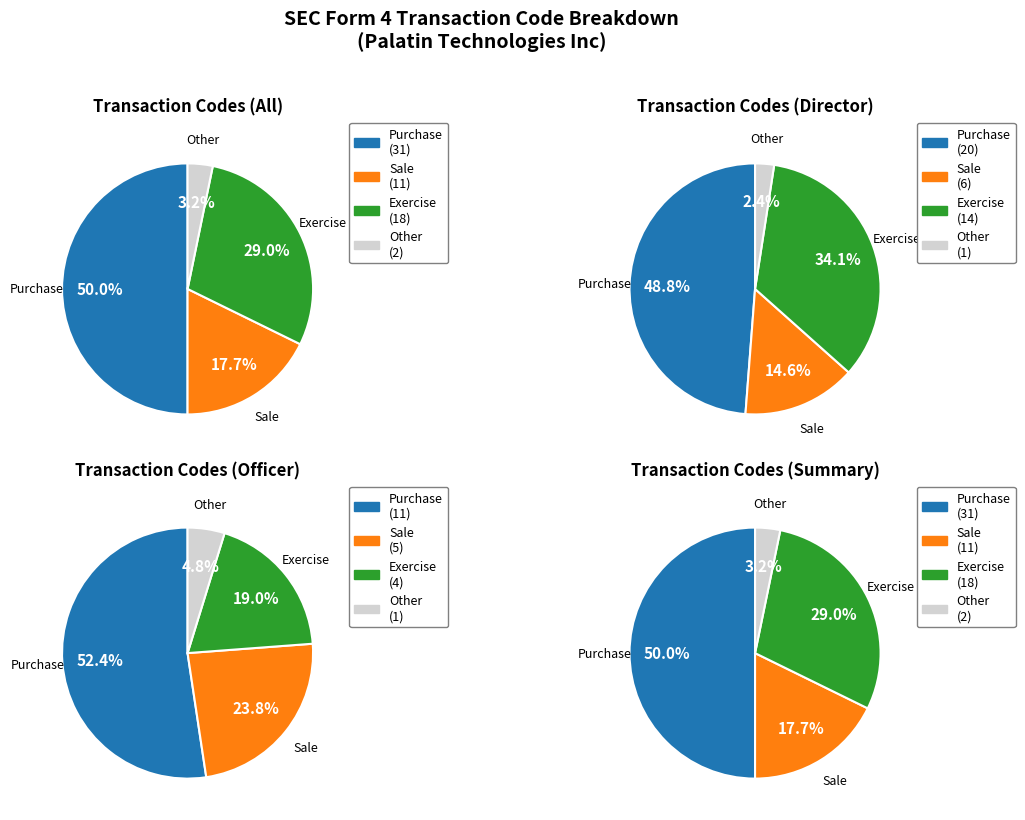

What is the smallest slice in the pie chart?

Other